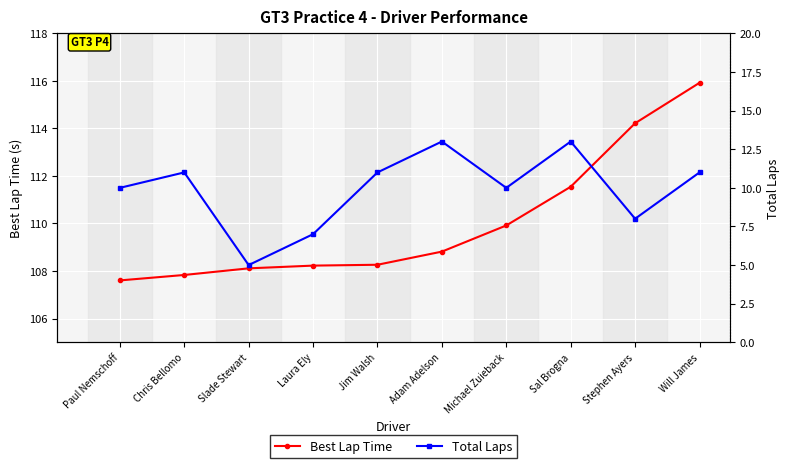

What is the lowest value of the Total Laps series?

5.0